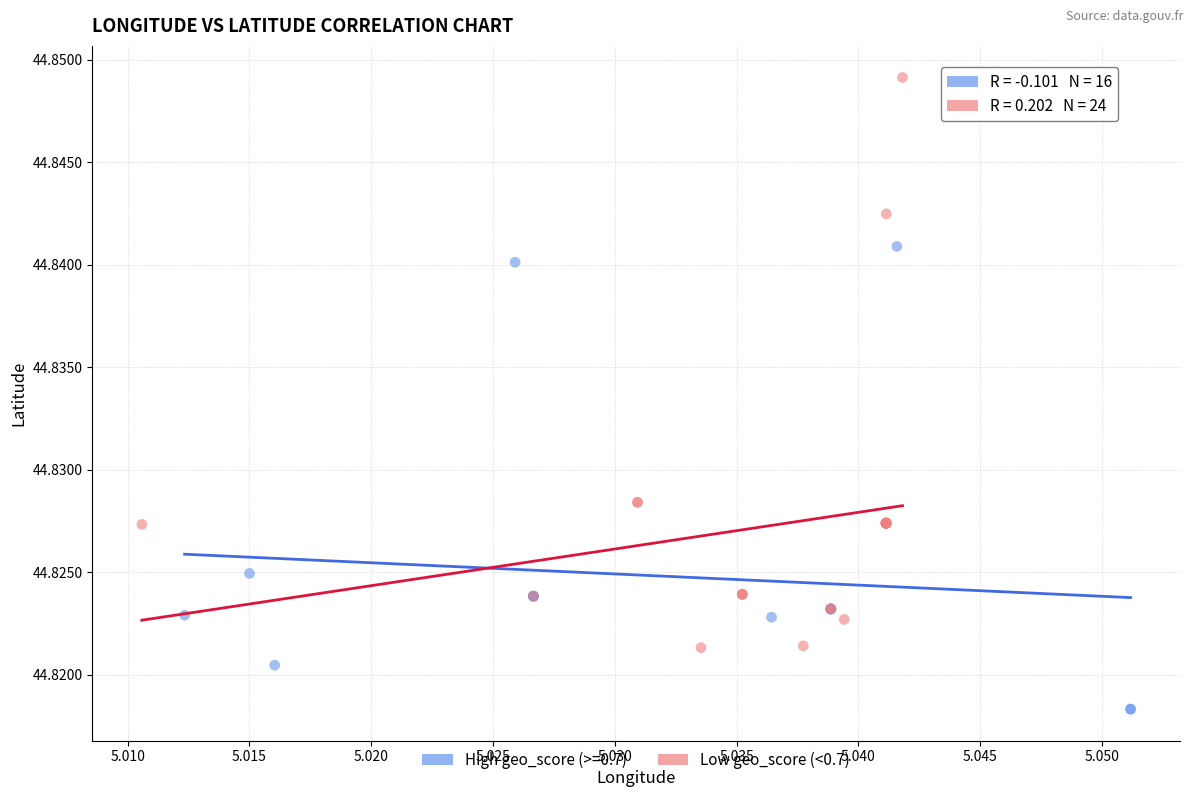

Which series contains the highest Y value?

Low geo_score (<0.7)